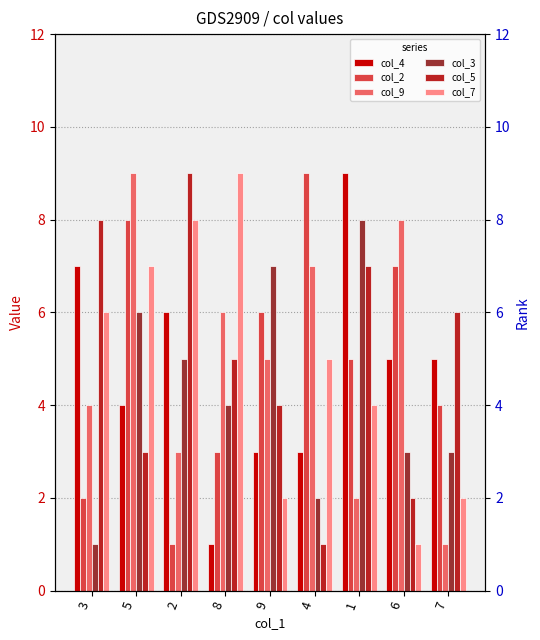

What is the difference between the col_5 values at 3 and 4?

7